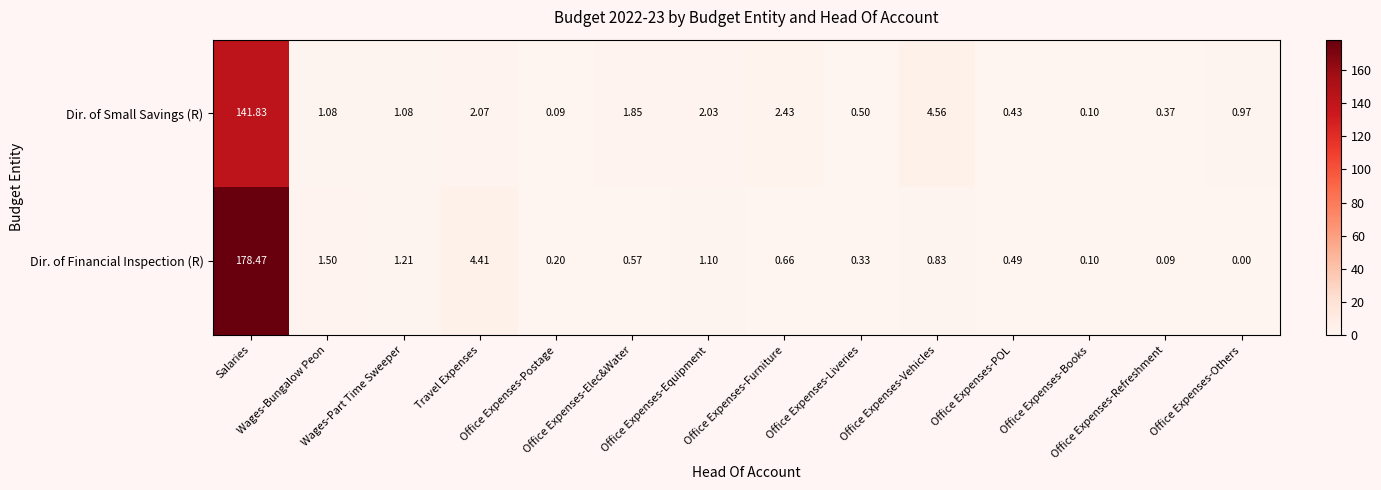

Which series has the largest total across all categories?

Dir. of Financial Inspection (R)